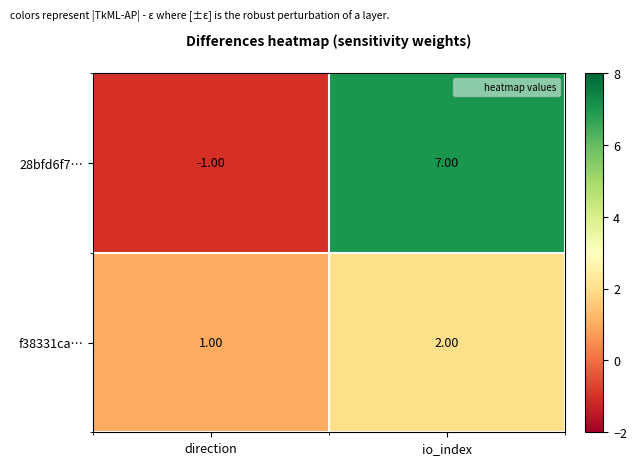

What is the sum of the f38331ca… values at direction and io_index?

3